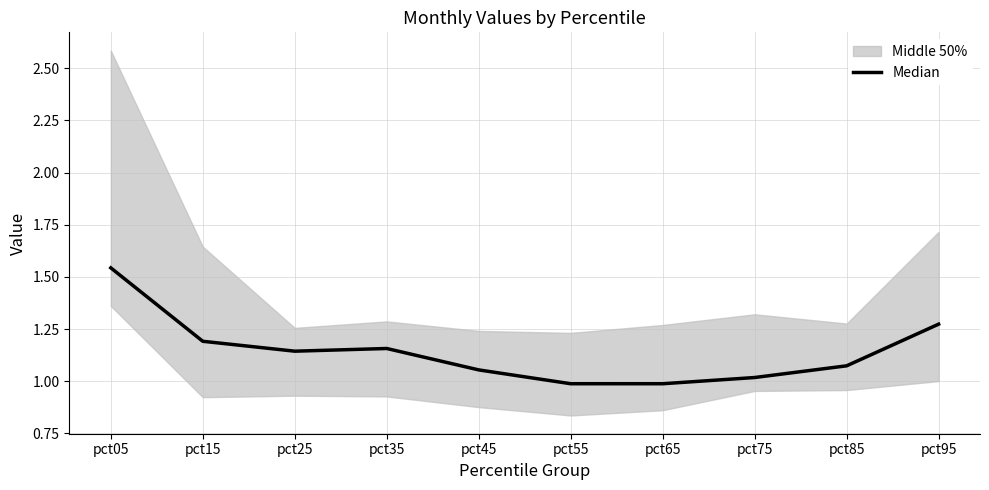

Reading right to left, list all the values displayed in this chart.

1.3	1.1	1.0	1.0	1.0	1.1	1.2	1.1	1.2	1.5